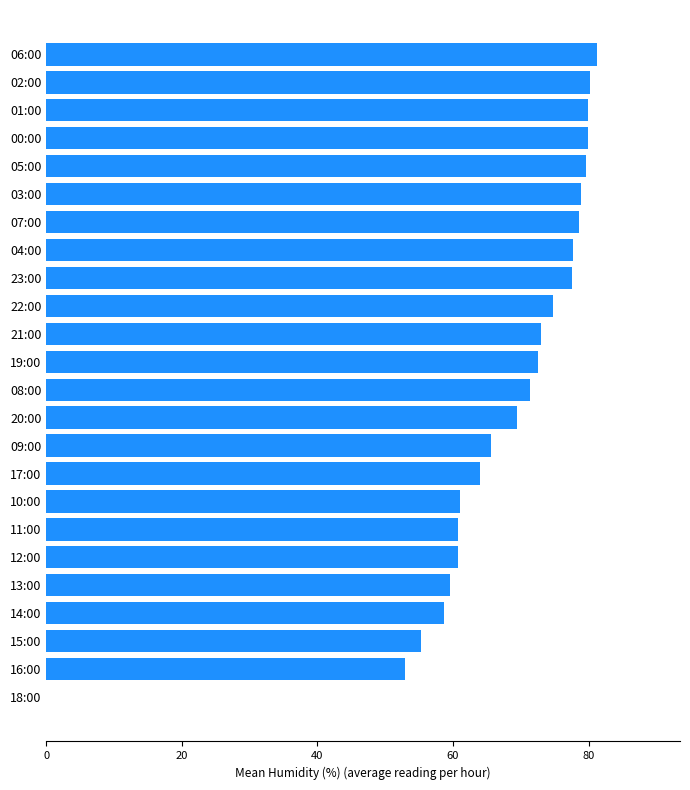

Is it true that the value at 16:00 is 16.3?

False